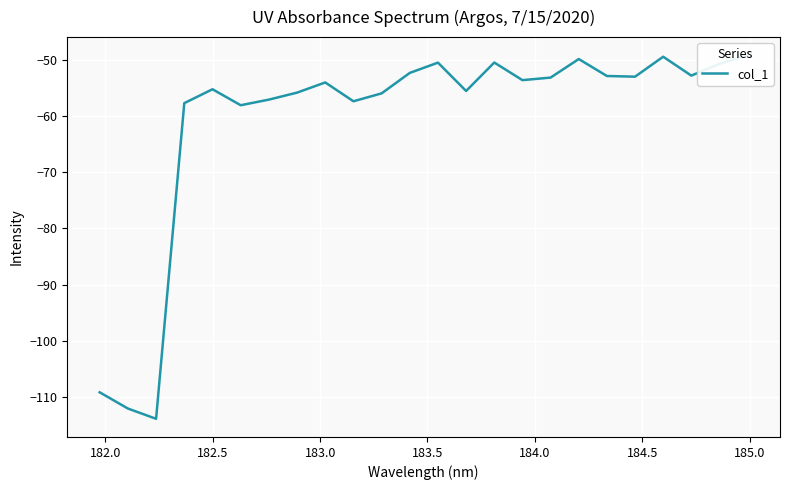

Is this an area chart (filled region under the line)?

No